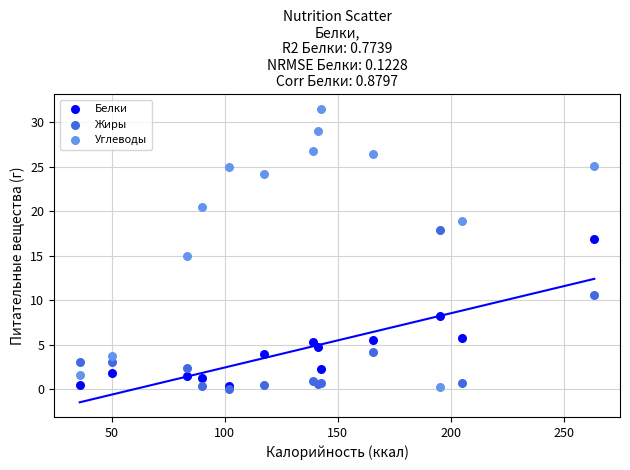

Which series reaches the maximum Y coordinate?

Углеводы